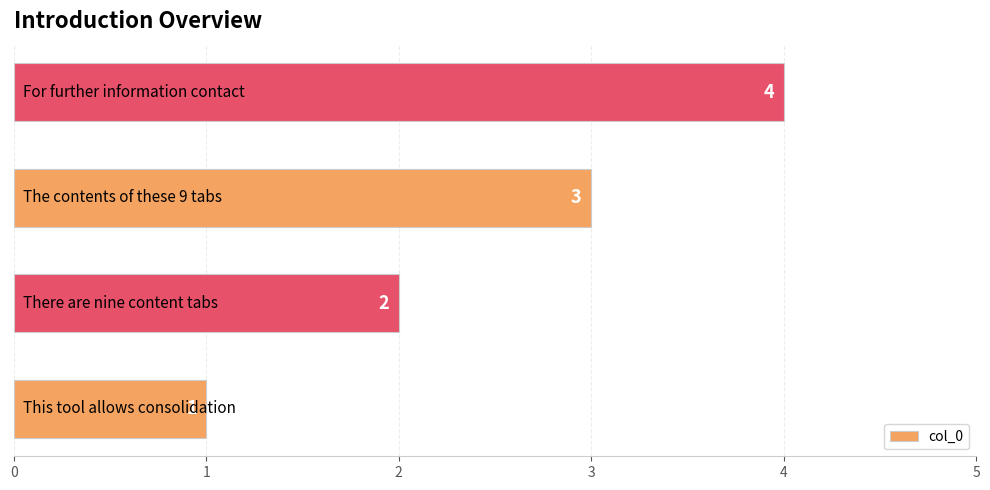

Count the values in the range 2 to 4.

3